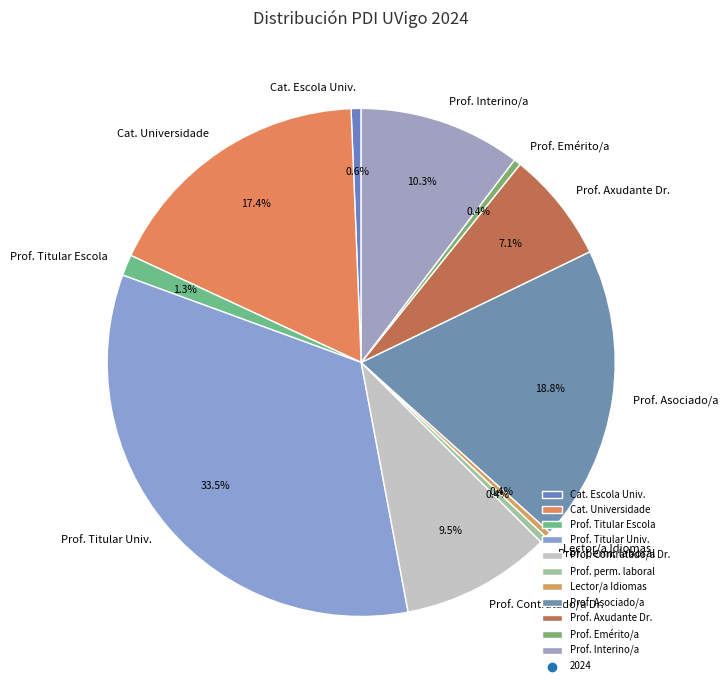

Do Prof. Asociado/a and Prof. Axudante Dr. together represent more than half of the pie?

No